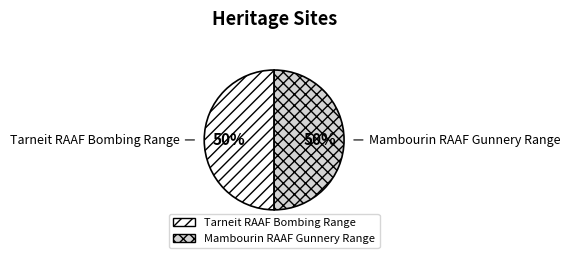

True or false: Mambourin RAAF Gunnery Range accounts for 39% of the total.

False